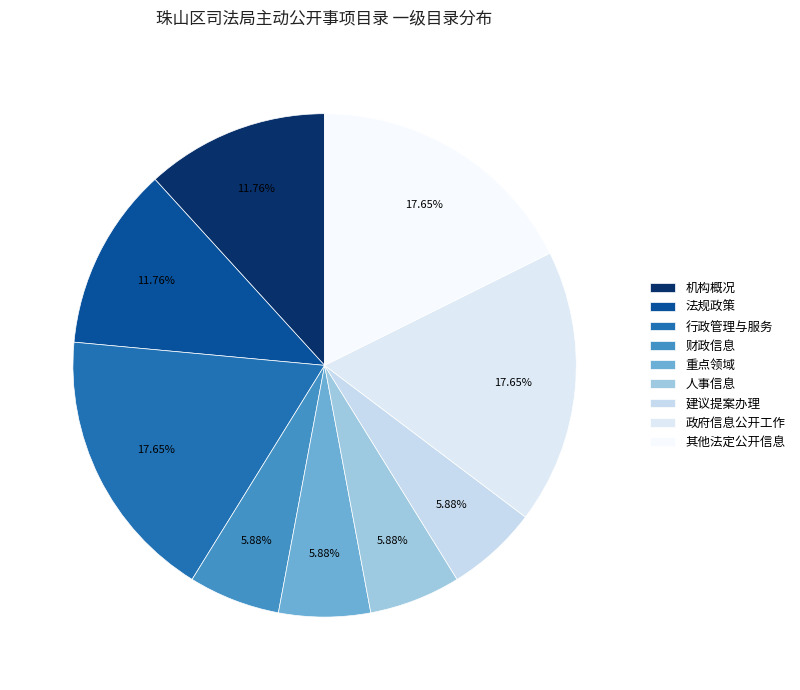

Count the number of slices in the pie.

9